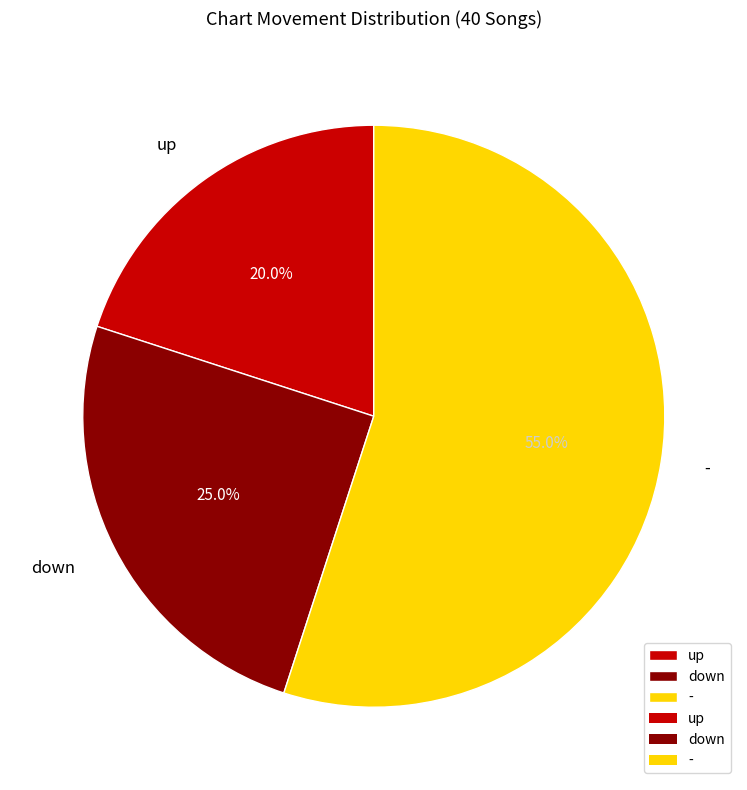

To the nearest percent, what percentage of the pie is up?

20%